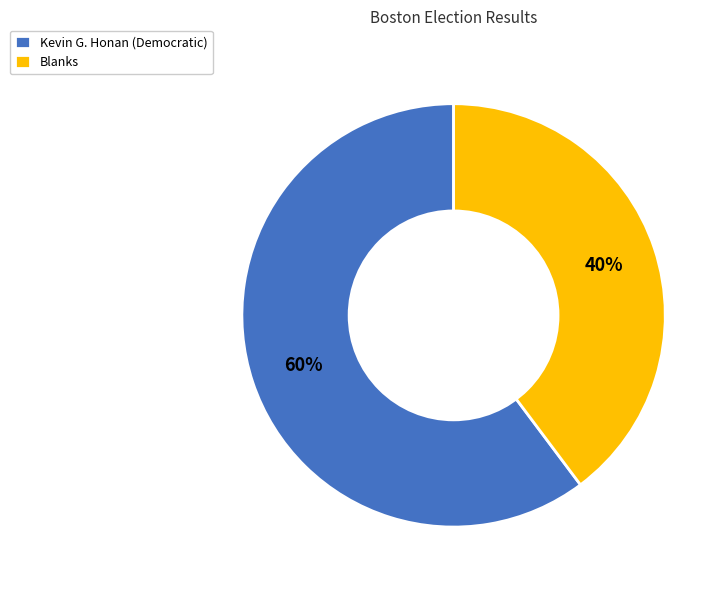

What percentage is the Kevin G. Honan (Democratic) slice, to the nearest percent?

60%